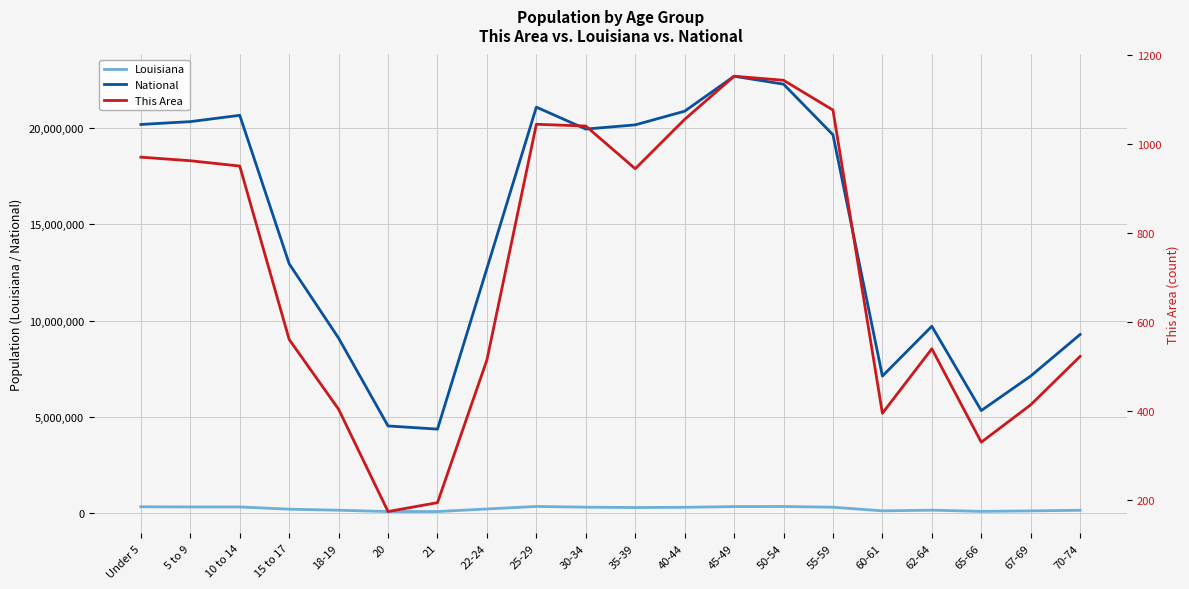

What is the smallest value displayed?

173